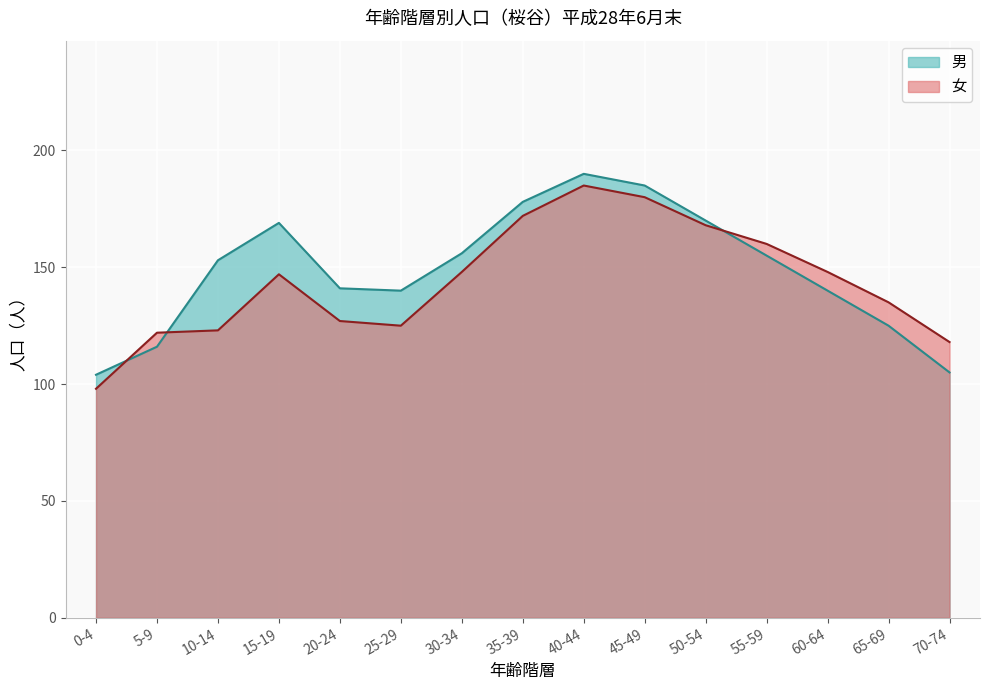

What is the label of the 9th point from the right?

30-34